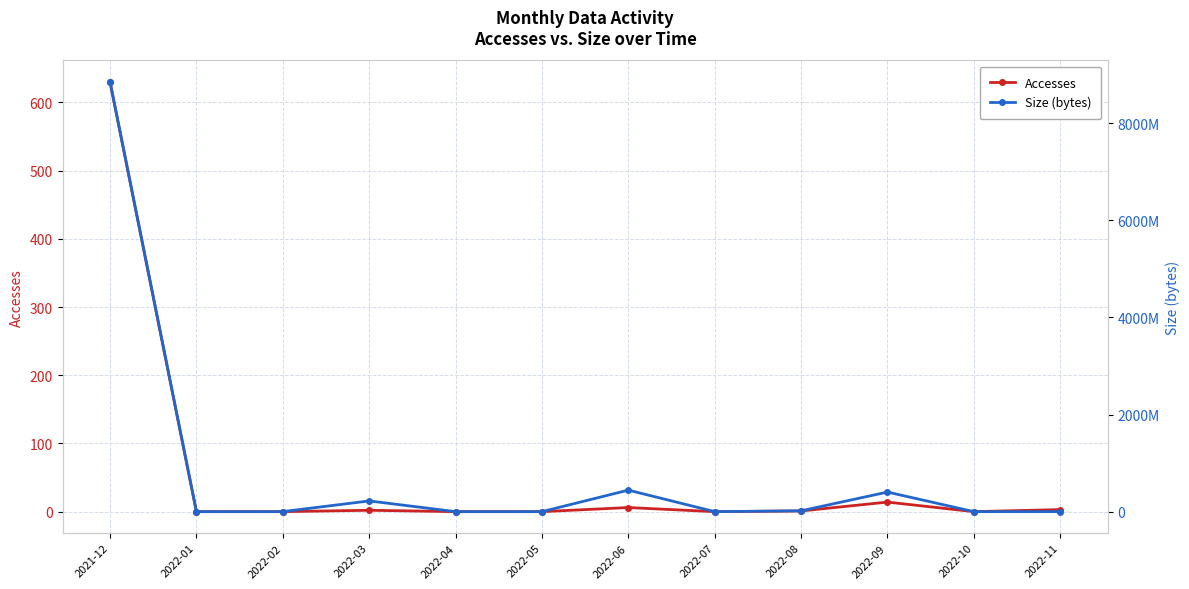

Reading right to left, what are all the values shown in this chart?

Accesses: 2022-11=3	2022-10=0	2022-09=14	2022-08=1	2022-07=0	2022-06=6	2022-05=0	2022-04=0	2022-03=2	2022-02=0	2022-01=0	2021-12=630
Size (bytes): 2022-11=4747	2022-10=0	2022-09=403026880	2022-08=17225686	2022-07=0	2022-06=442947104	2022-05=0	2022-04=0	2022-03=220545390	2022-02=0	2022-01=0	2021-12=8848246272